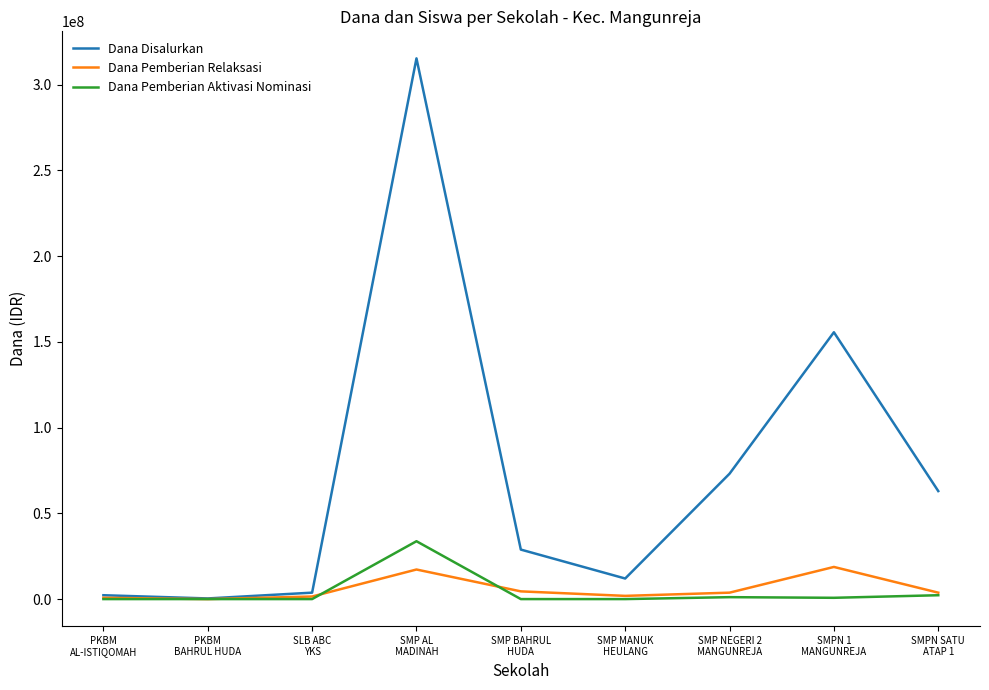

Which series has the widest spread of values?

Dana Disalurkan